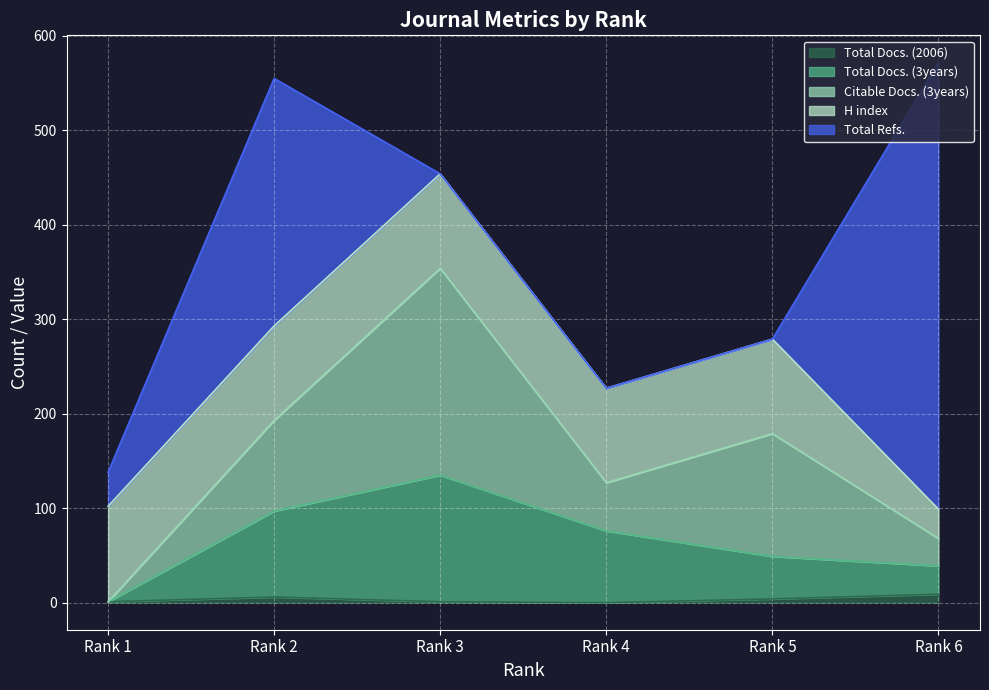

The value of Total Docs. (2006) at Rank 6 is 12. True or false?

False